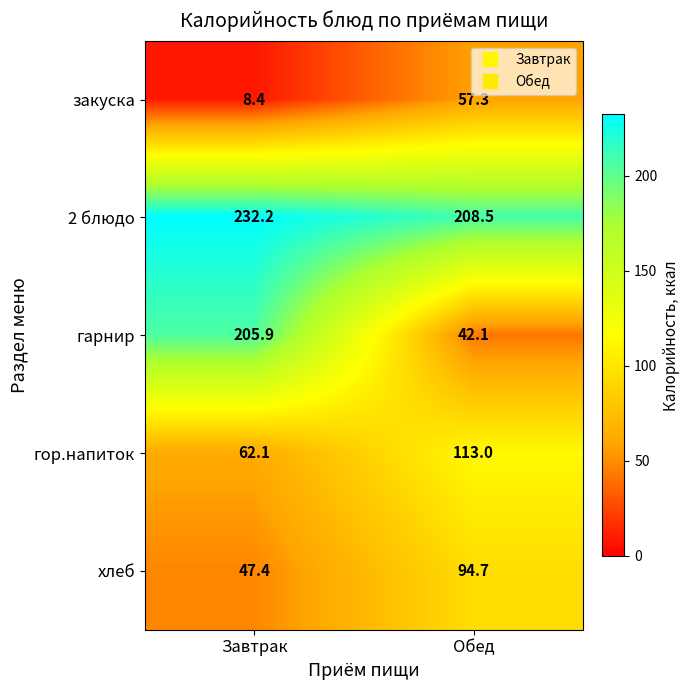

Reading left to right, list all the values displayed in this chart.

закуска: 8.4	57.3
2 блюдо: 232.2	208.5
гарнир: 205.9	42.1
гор.напиток: 62.1	113.0
хлеб: 47.4	94.7